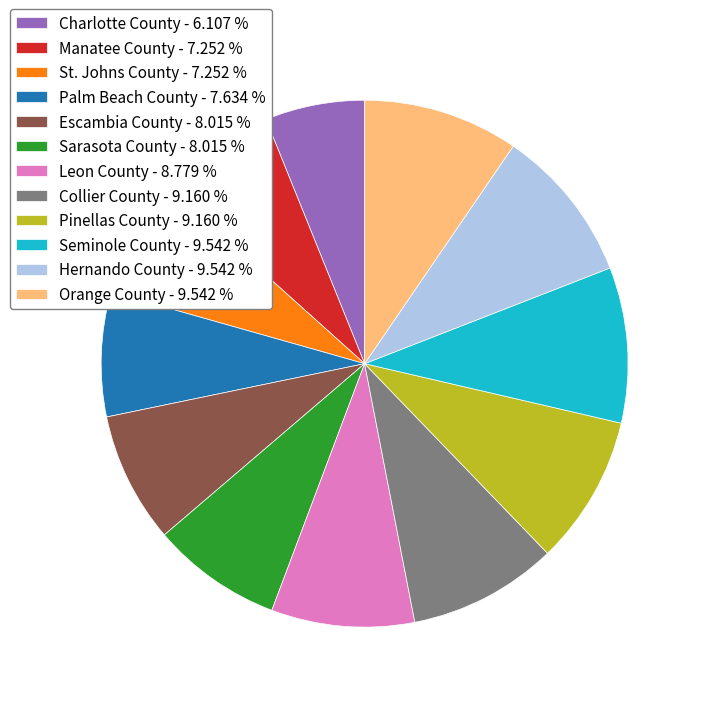

Which has a higher value, Palm Beach County or Leon County?

Leon County